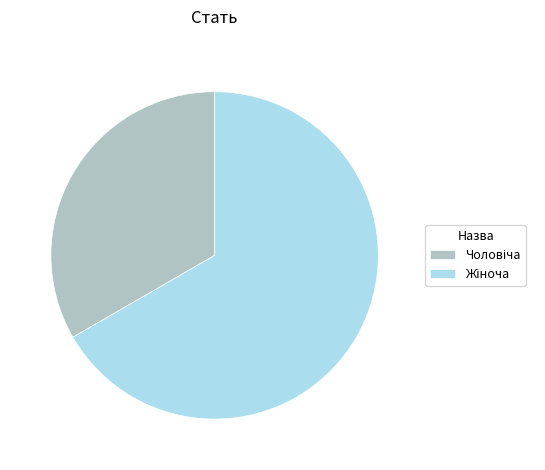

Does any single category account for the majority?

Yes